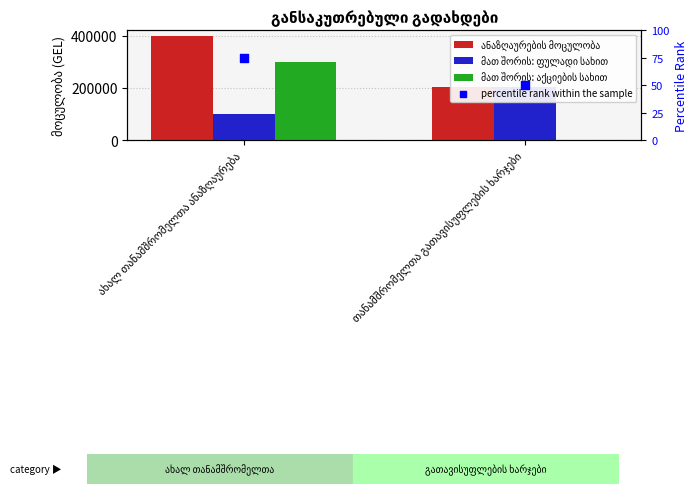

At which category is the sum across all series the highest?

ახალ თანამშრომელთა ანაზღაურება